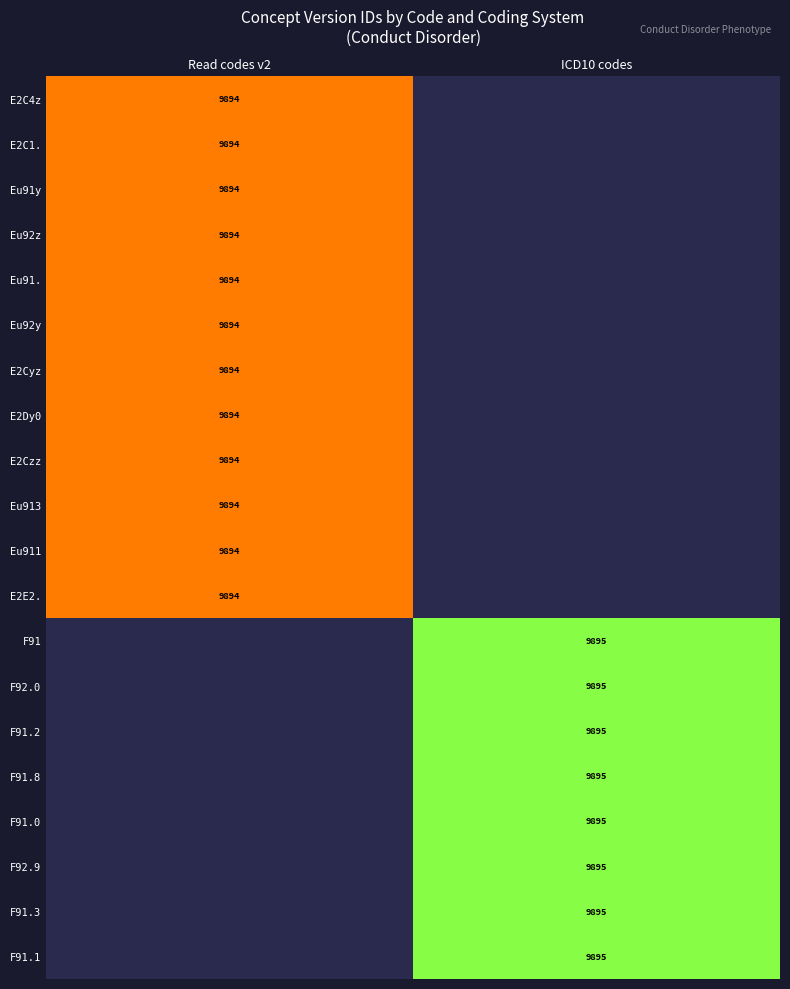

How many categories are shown in the chart?

2